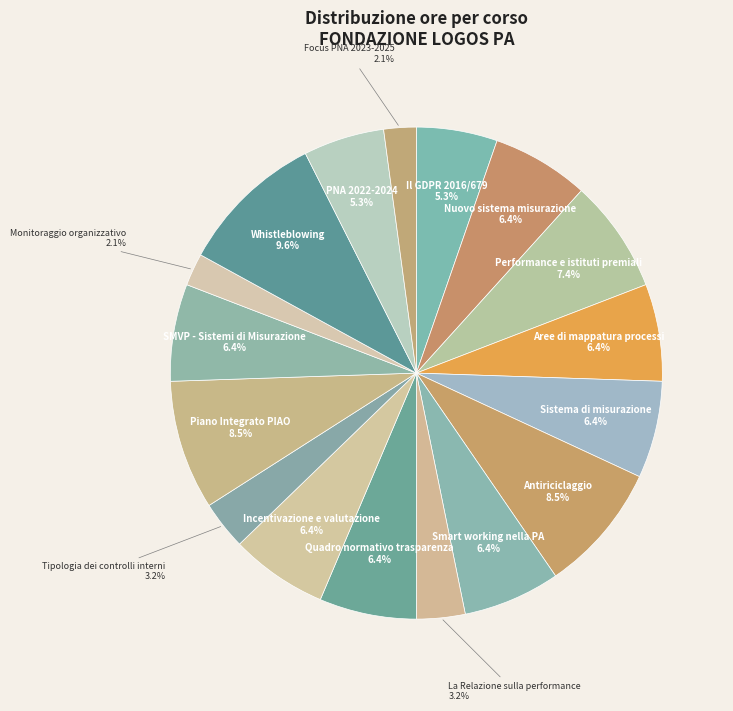

How many slices are in this pie chart?

17